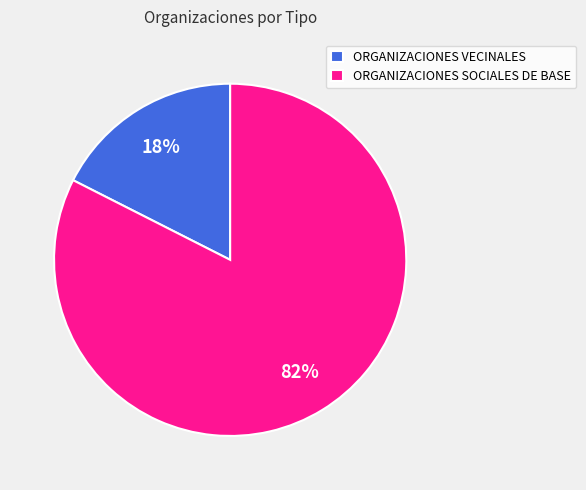

Between ORGANIZACIONES SOCIALES DE BASE and ORGANIZACIONES VECINALES, which is larger?

ORGANIZACIONES SOCIALES DE BASE